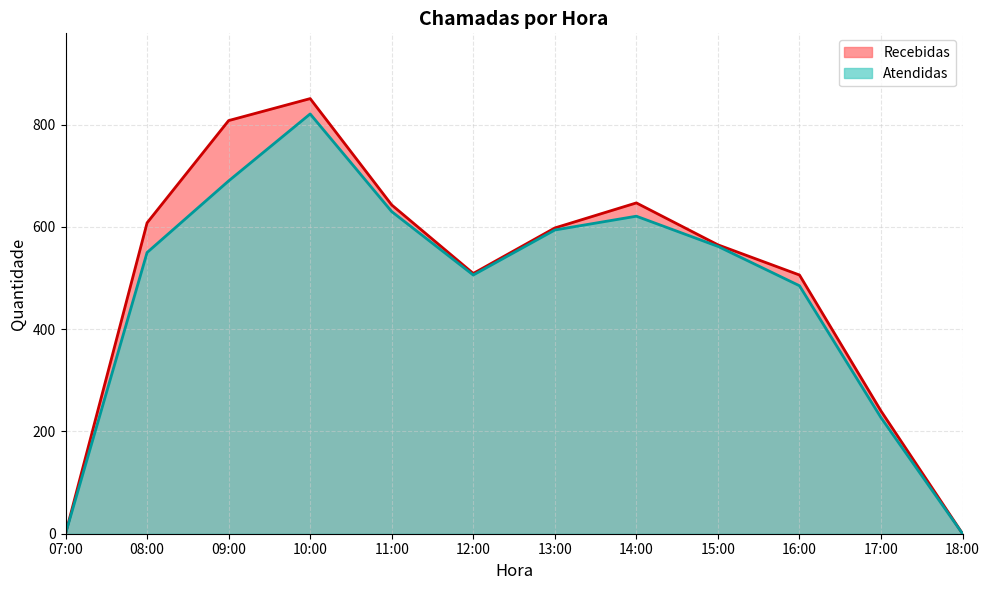

Which category has the highest value across all series?

10:00